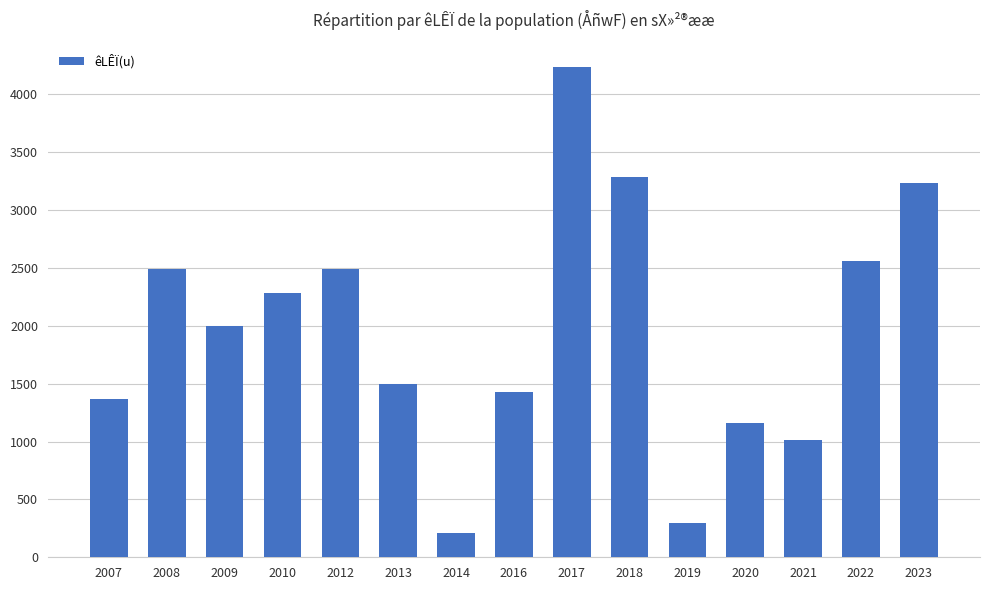

What is the sum of all values?

29545